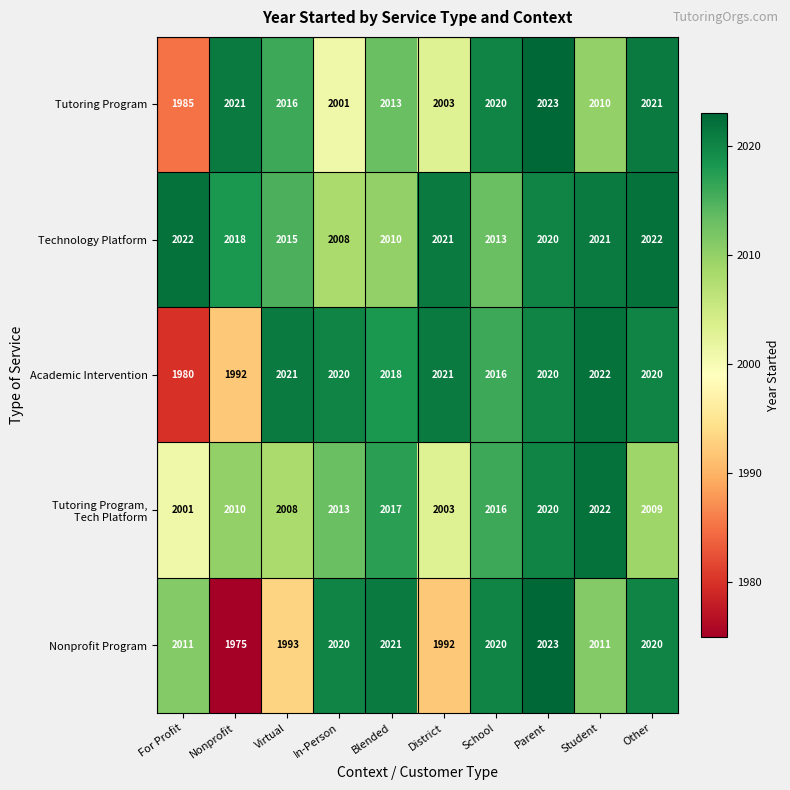

Is it true that Nonprofit Program equals 1993 at Virtual?

True